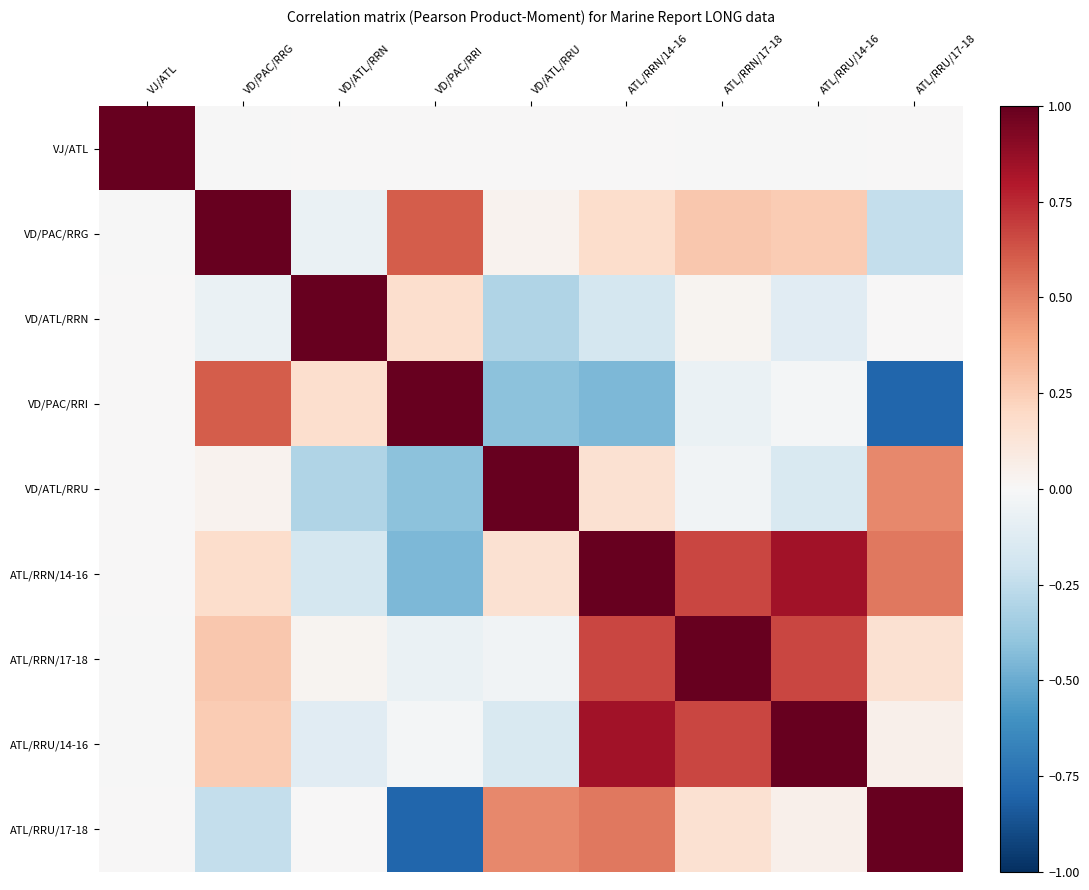

Reading left to right, what are all the values shown in this chart?

VJ/ATL: VJ/ATL=1.0	VD/PAC/RRG=-0.0	VD/ATL/RRN=0.0	VD/PAC/RRI=0.0	VD/ATL/RRU=0.0	ATL/RRN/14-16=0.0	ATL/RRN/17-18=-0.0	ATL/RRU/14-16=-0.0	ATL/RRU/17-18=0.0
VD/PAC/RRG: VJ/ATL=-0.0	VD/PAC/RRG=1.0	VD/ATL/RRN=-0.1	VD/PAC/RRI=0.6	VD/ATL/RRU=0.0	ATL/RRN/14-16=0.2	ATL/RRN/17-18=0.3	ATL/RRU/14-16=0.3	ATL/RRU/17-18=-0.2
VD/ATL/RRN: VJ/ATL=0.0	VD/PAC/RRG=-0.1	VD/ATL/RRN=1.0	VD/PAC/RRI=0.2	VD/ATL/RRU=-0.3	ATL/RRN/14-16=-0.2	ATL/RRN/17-18=0.0	ATL/RRU/14-16=-0.1	ATL/RRU/17-18=0.0
VD/PAC/RRI: VJ/ATL=0.0	VD/PAC/RRG=0.6	VD/ATL/RRN=0.2	VD/PAC/RRI=1.0	VD/ATL/RRU=-0.4	ATL/RRN/14-16=-0.4	ATL/RRN/17-18=-0.1	ATL/RRU/14-16=-0.0	ATL/RRU/17-18=-0.8
VD/ATL/RRU: VJ/ATL=0.0	VD/PAC/RRG=0.0	VD/ATL/RRN=-0.3	VD/PAC/RRI=-0.4	VD/ATL/RRU=1.0	ATL/RRN/14-16=0.2	ATL/RRN/17-18=-0.0	ATL/RRU/14-16=-0.2	ATL/RRU/17-18=0.5
ATL/RRN/14-16: VJ/ATL=0.0	VD/PAC/RRG=0.2	VD/ATL/RRN=-0.2	VD/PAC/RRI=-0.4	VD/ATL/RRU=0.2	ATL/RRN/14-16=1.0	ATL/RRN/17-18=0.7	ATL/RRU/14-16=0.8	ATL/RRU/17-18=0.5
ATL/RRN/17-18: VJ/ATL=-0.0	VD/PAC/RRG=0.3	VD/ATL/RRN=0.0	VD/PAC/RRI=-0.1	VD/ATL/RRU=-0.0	ATL/RRN/14-16=0.7	ATL/RRN/17-18=1.0	ATL/RRU/14-16=0.7	ATL/RRU/17-18=0.2
ATL/RRU/14-16: VJ/ATL=-0.0	VD/PAC/RRG=0.3	VD/ATL/RRN=-0.1	VD/PAC/RRI=-0.0	VD/ATL/RRU=-0.2	ATL/RRN/14-16=0.8	ATL/RRN/17-18=0.7	ATL/RRU/14-16=1.0	ATL/RRU/17-18=0.1
ATL/RRU/17-18: VJ/ATL=0.0	VD/PAC/RRG=-0.2	VD/ATL/RRN=0.0	VD/PAC/RRI=-0.8	VD/ATL/RRU=0.5	ATL/RRN/14-16=0.5	ATL/RRN/17-18=0.2	ATL/RRU/14-16=0.1	ATL/RRU/17-18=1.0